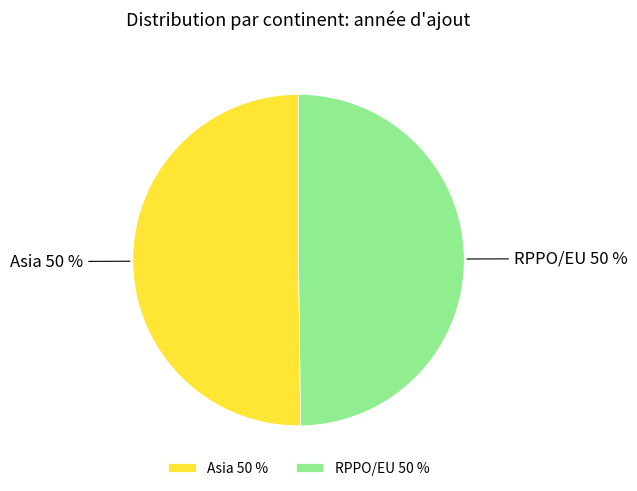

Do Asia and RPPO/EU together represent more than half of the pie?

Yes